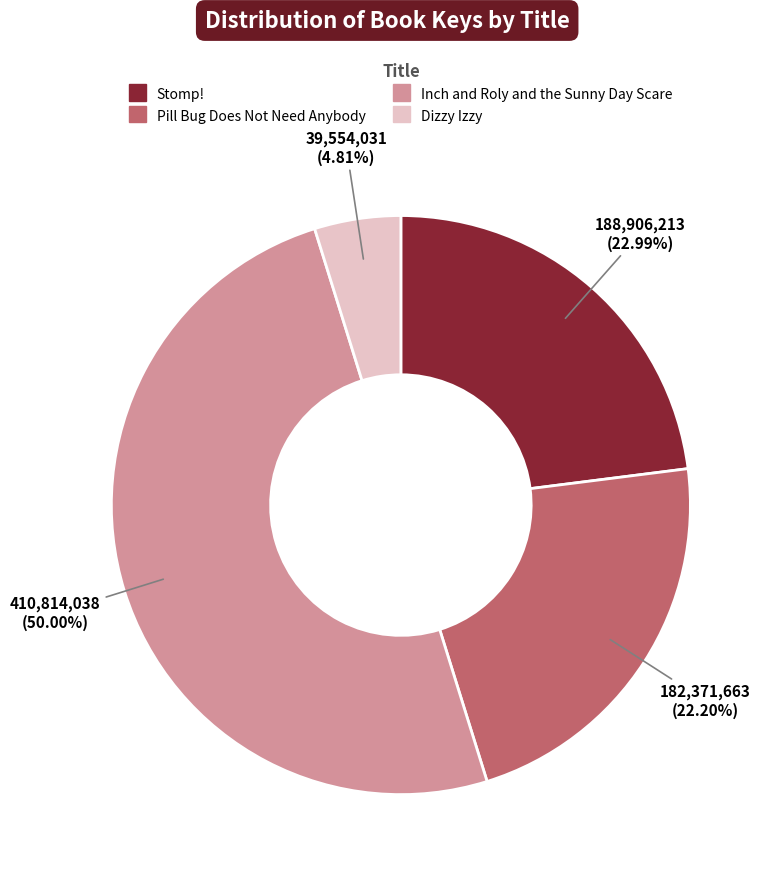

Between Dizzy Izzy and Inch and Roly and the Sunny Day Scare, which is larger?

Inch and Roly and the Sunny Day Scare